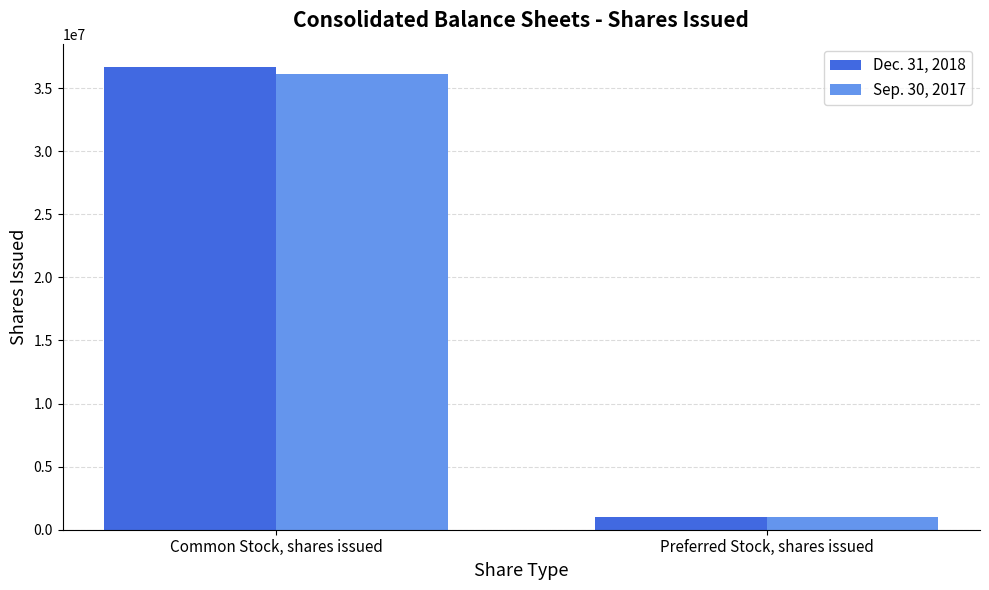

Reading right to left, extract all data points from this chart.

Dec. 31, 2018: Preferred Stock, shares issued=1000000	Common Stock, shares issued=36679197
Sep. 30, 2017: Preferred Stock, shares issued=1000000	Common Stock, shares issued=36116447